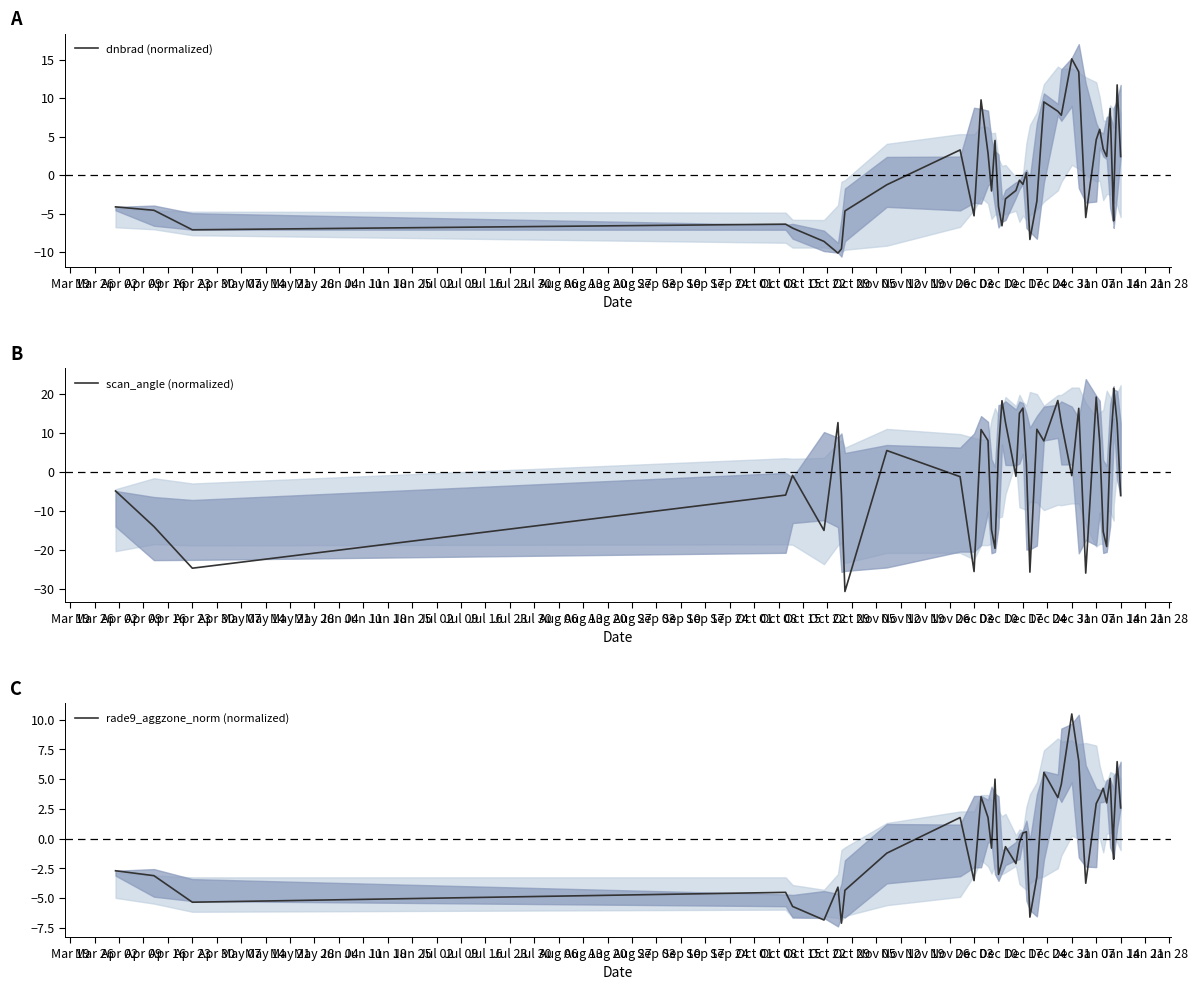

The rade9_aggzone_norm (normalized) series shows 1.3 at Sep 17. True or false?

False